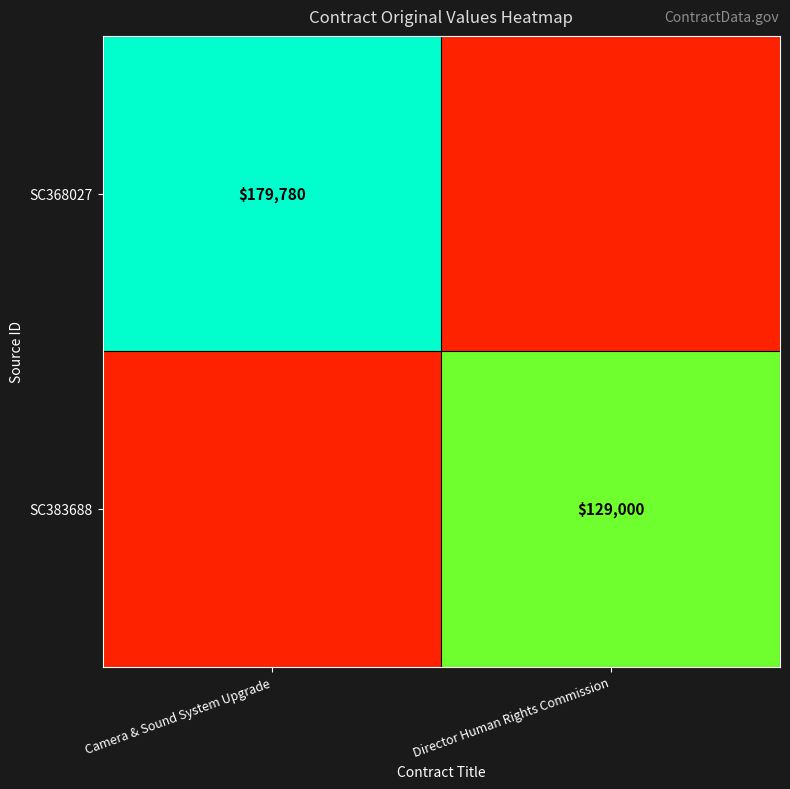

The SC383688 series shows 224350 at Director Human Rights Commission. True or false?

False